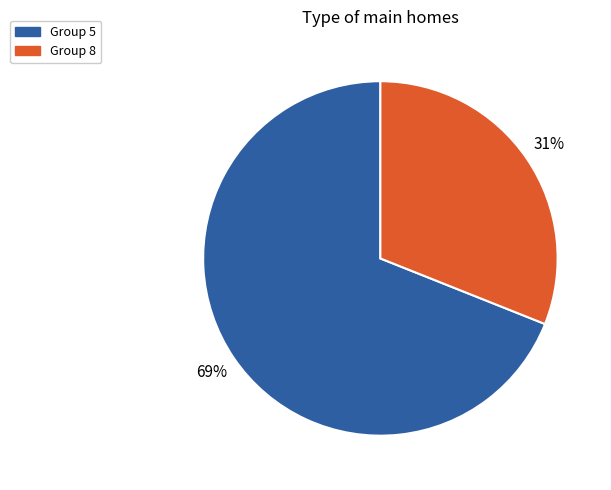

To the nearest percent, what is the difference between the largest and smallest slice percentages?

38%